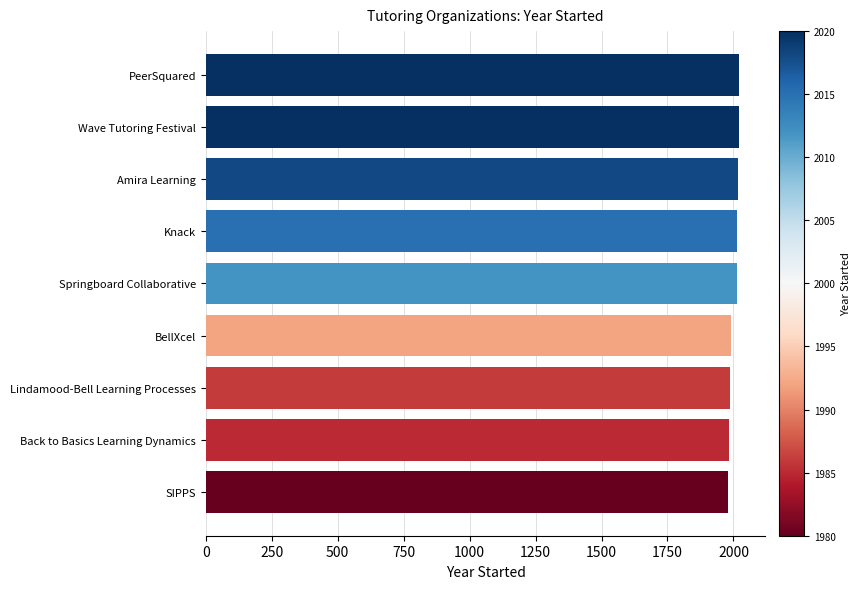

What is the ratio of the value at Springboard Collaborative to the value at BellXcel?

1.0